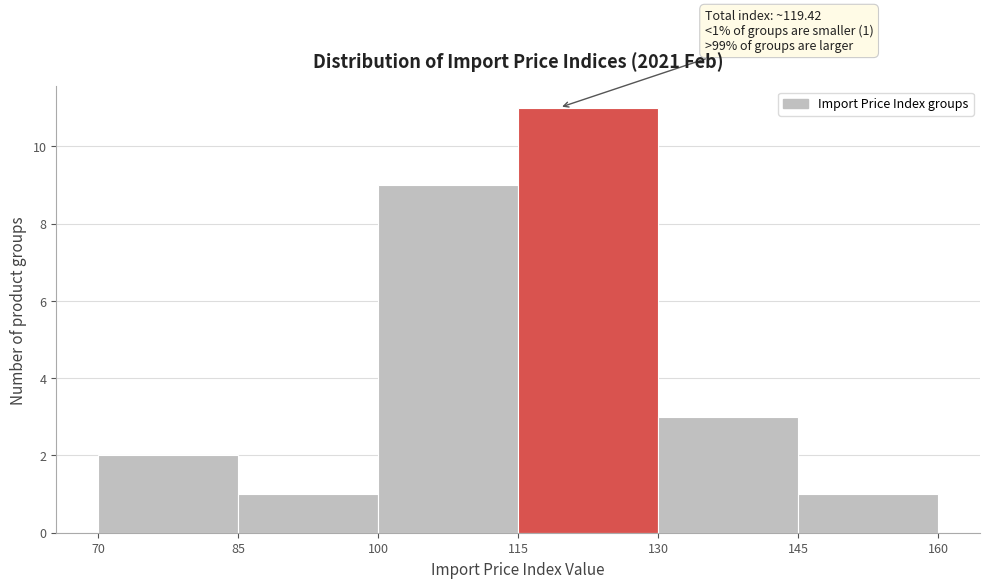

Which range on the x-axis has the tallest bar?

115 to 130